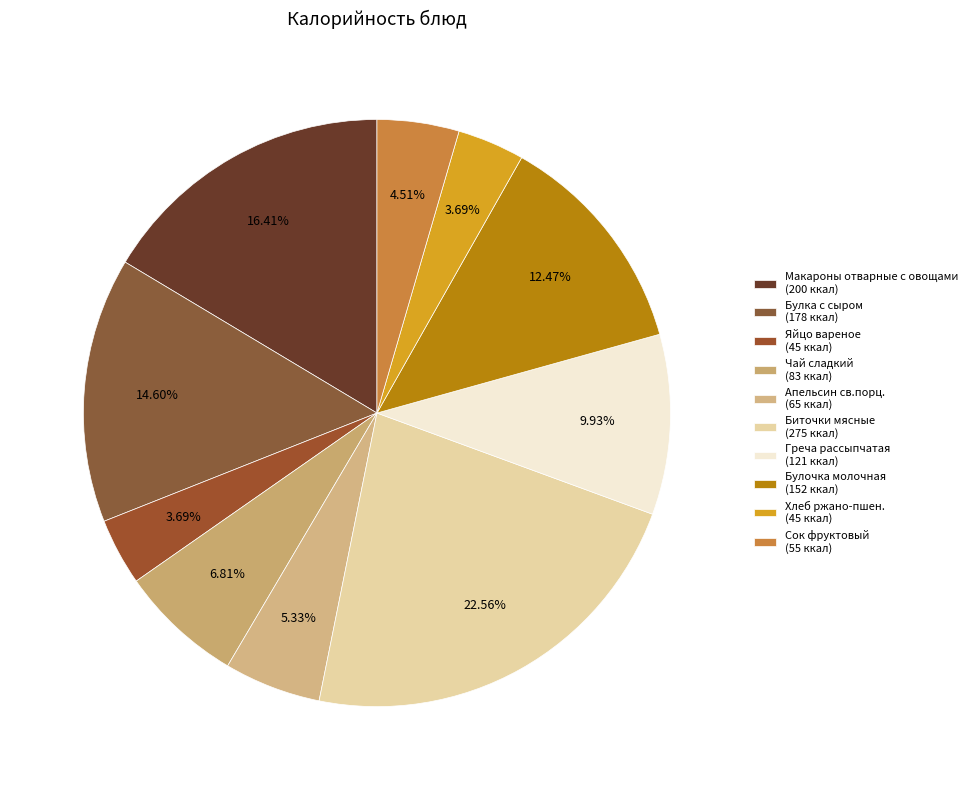

What is the change in value from Макароны отварные с овощами to Греча рассыпчатая?

-79